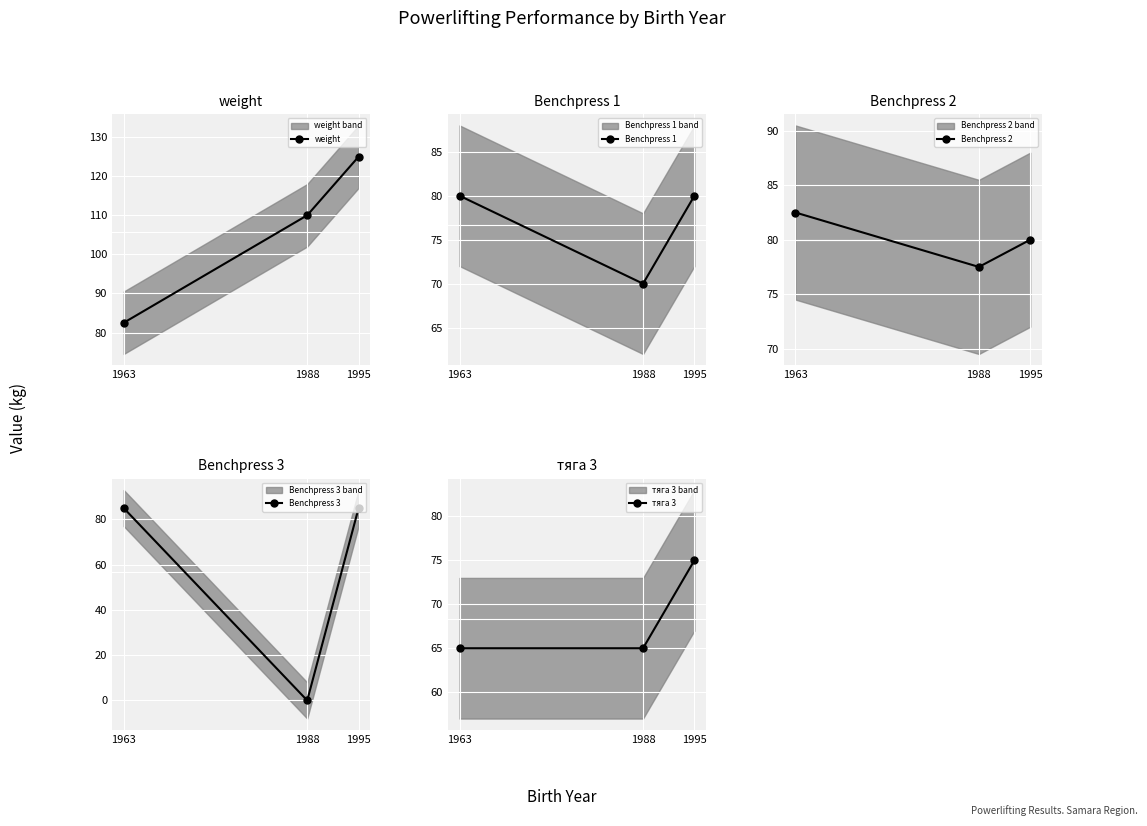

Which series has the largest total across all categories?

weight